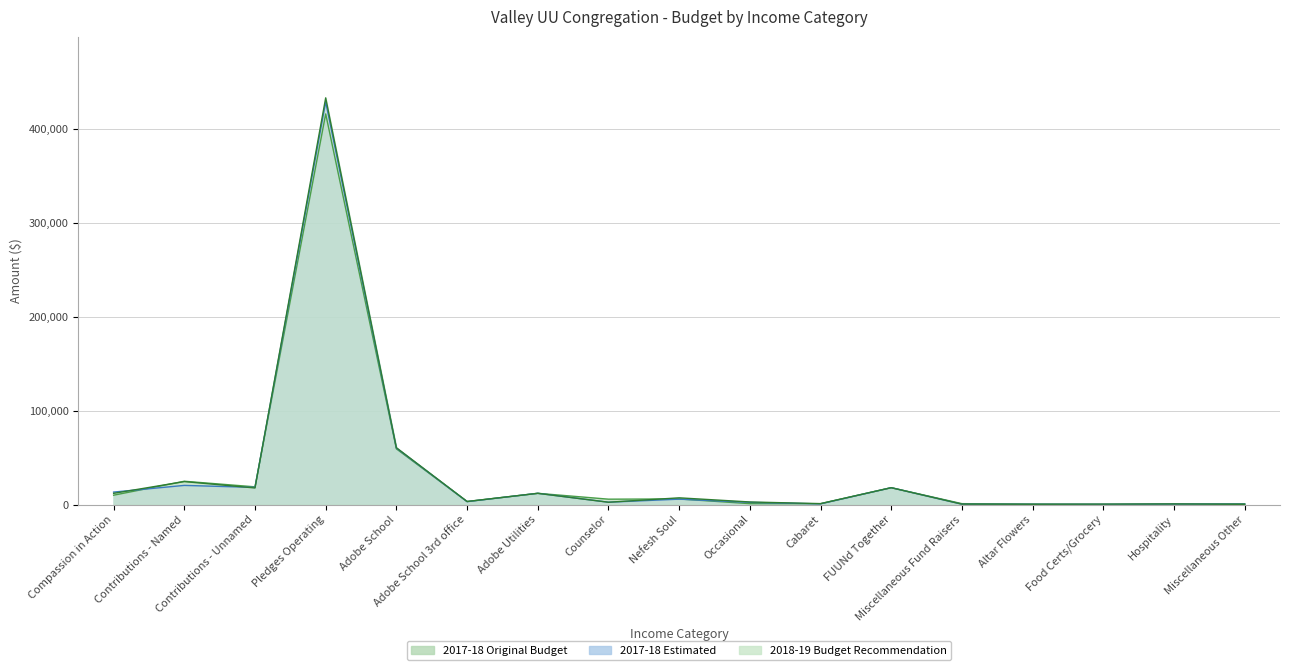

What is the label of the 1st point from the left?

Compassion in Action